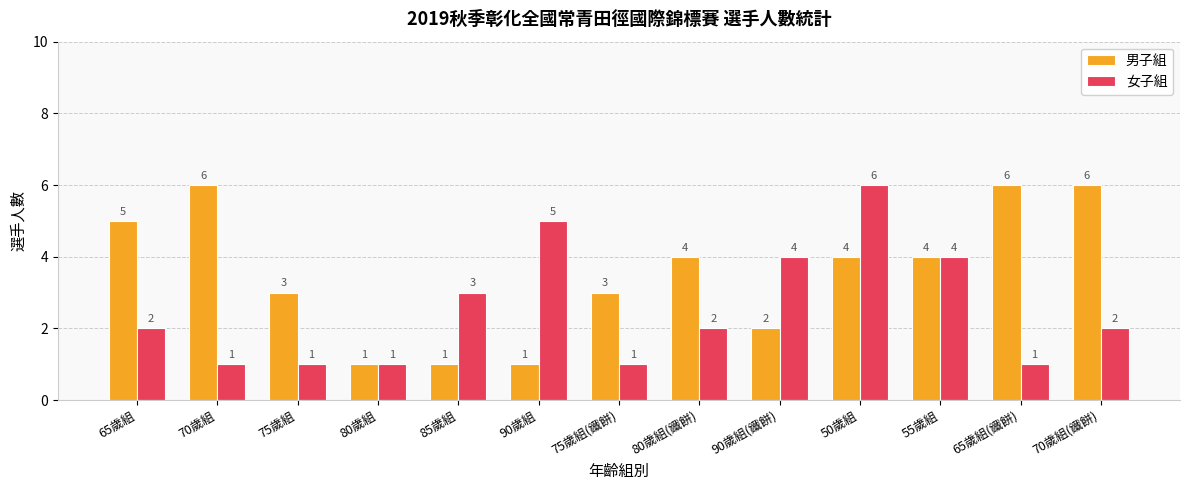

Which category has the highest value in the 女子組 series?

50歲組